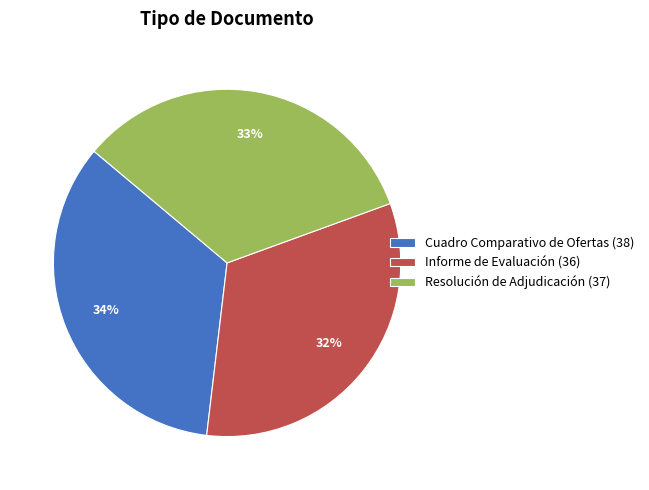

Between Resolución de Adjudicación (37) and Informe de Evaluación (36), which is larger?

Resolución de Adjudicación (37)